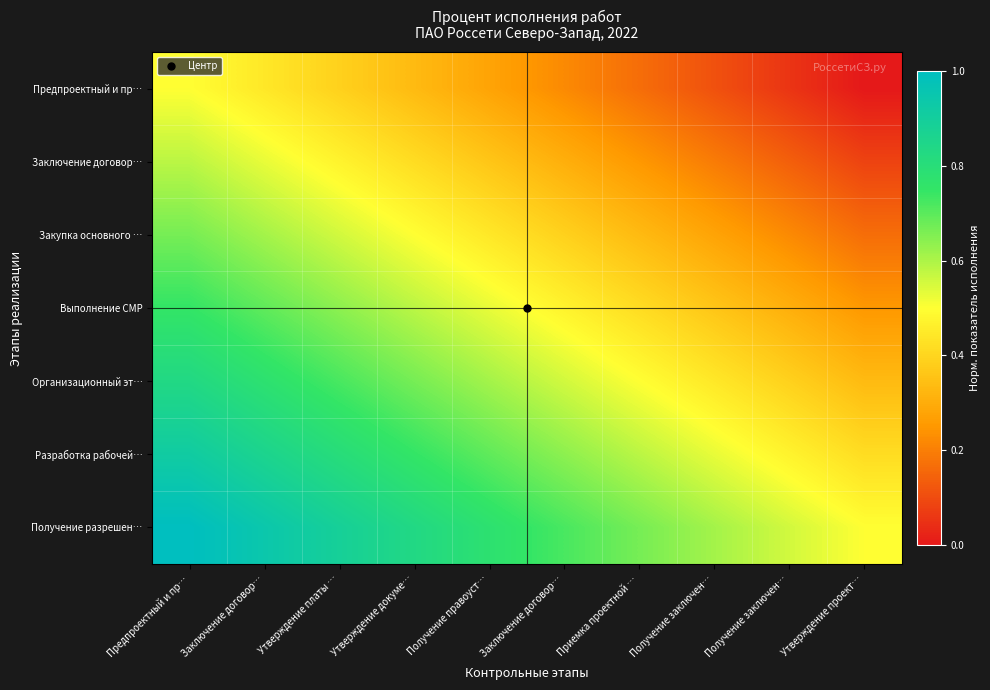

What is the maximum value shown in the chart?

1.0